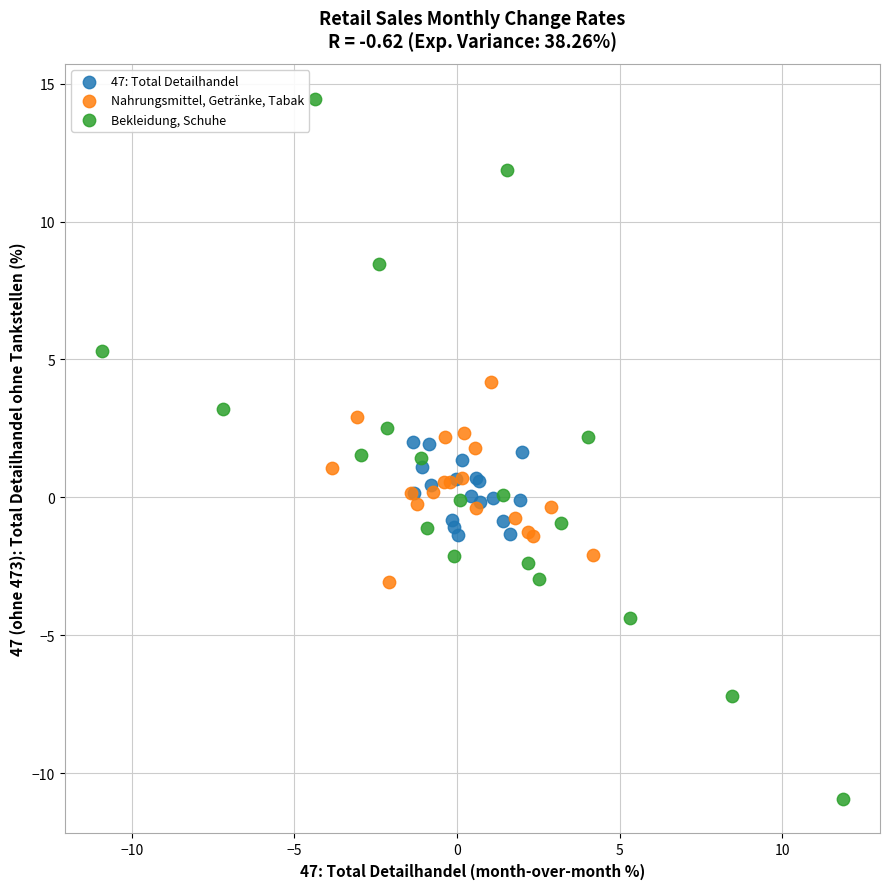

Which series contains the highest Y value?

Bekleidung, Schuhe